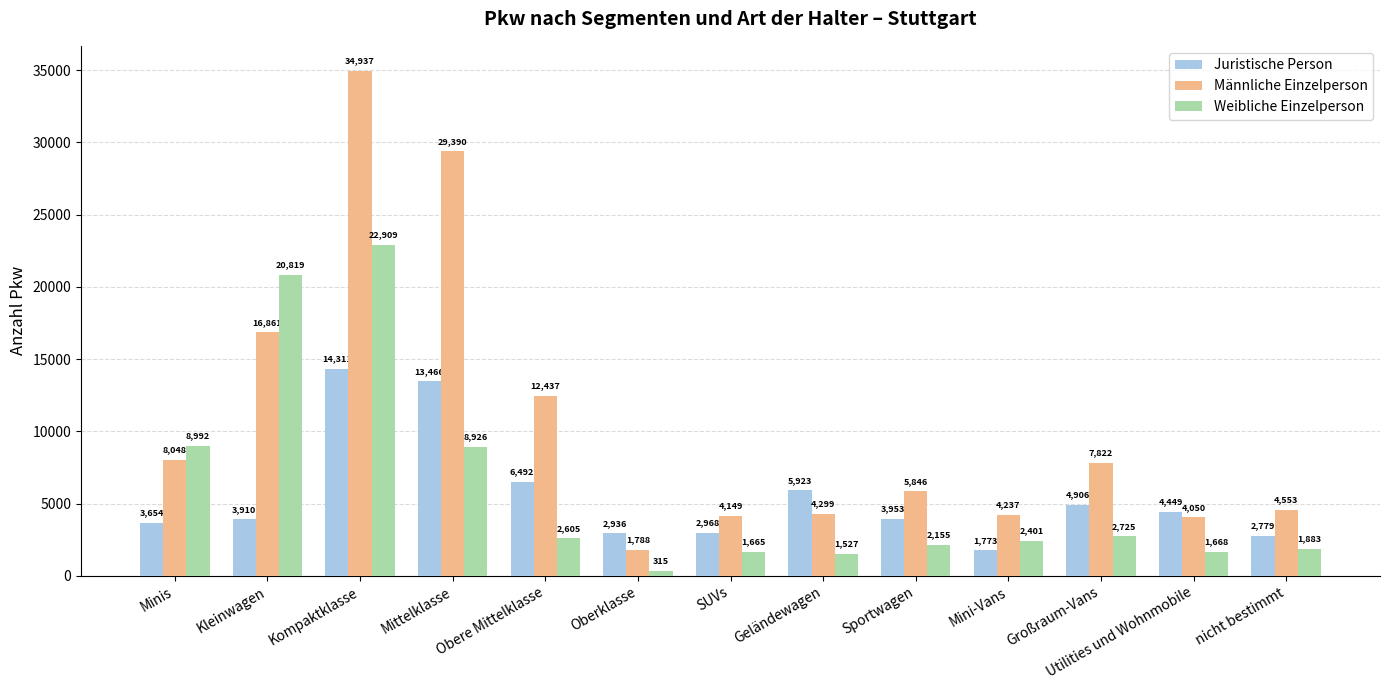

How many values in the Juristische Person series are below 3953?

6